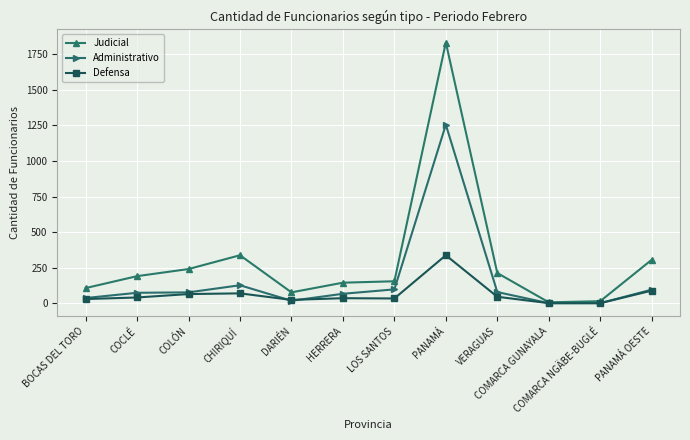

What is the difference between the second highest and second lowest values in the Judicial series?

323